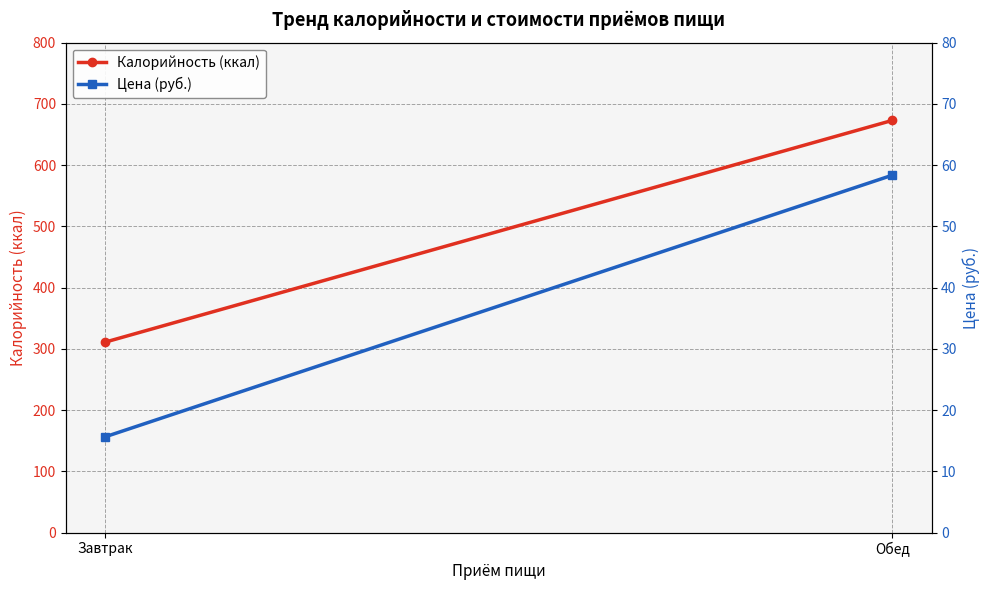

The value of Цена (руб.) at Обед is 18.5. True or false?

False